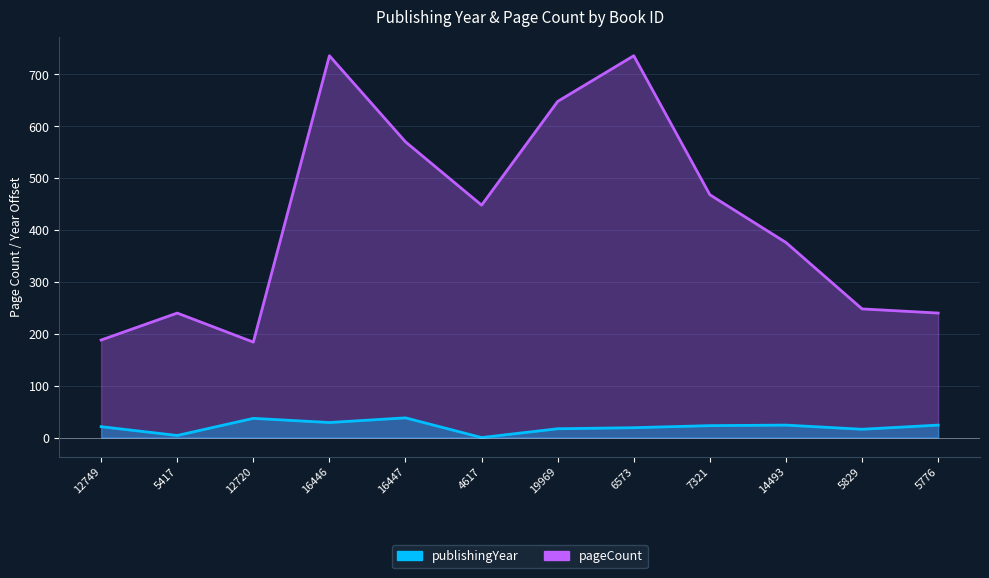

What is the label of the 8th point from the left?

6573